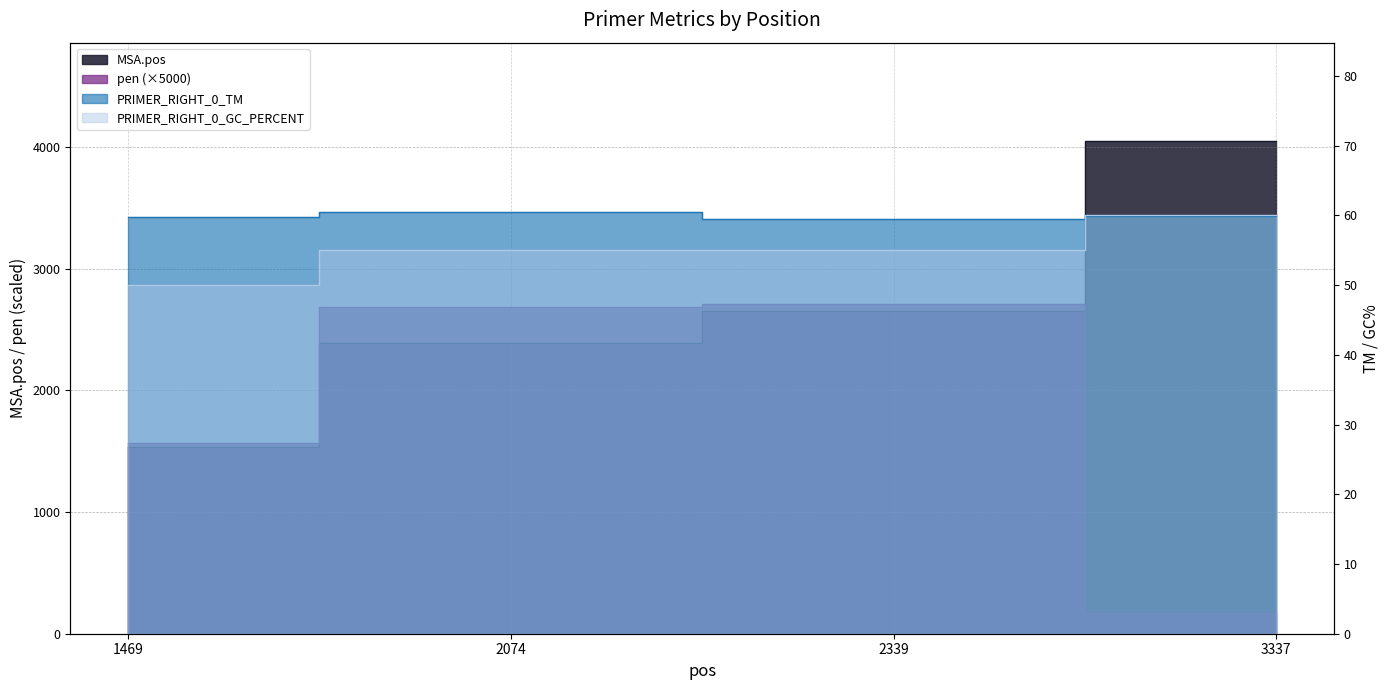

What is the average value of the PRIMER_RIGHT_0_TM series?

59.9